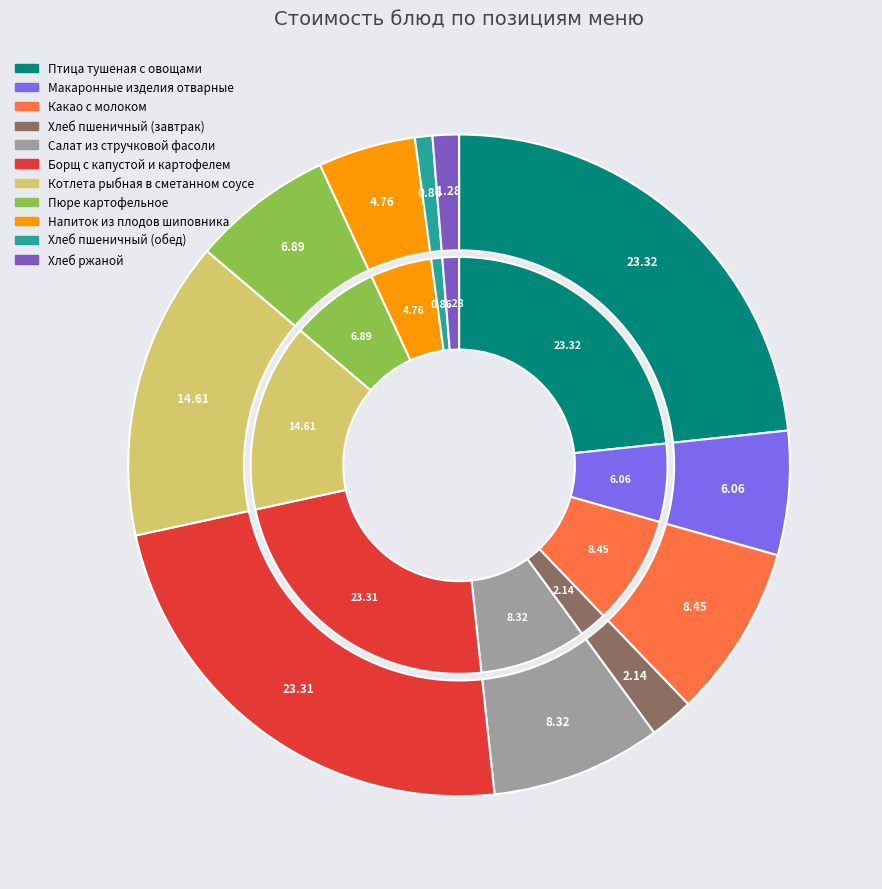

What percentage do Хлеб ржаной and Напиток из плодов шиповника together represent?

6.0%